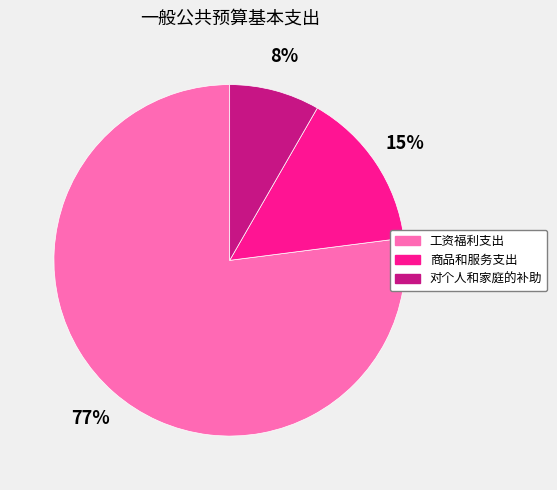

To the nearest percent, what is the average slice percentage?

33%